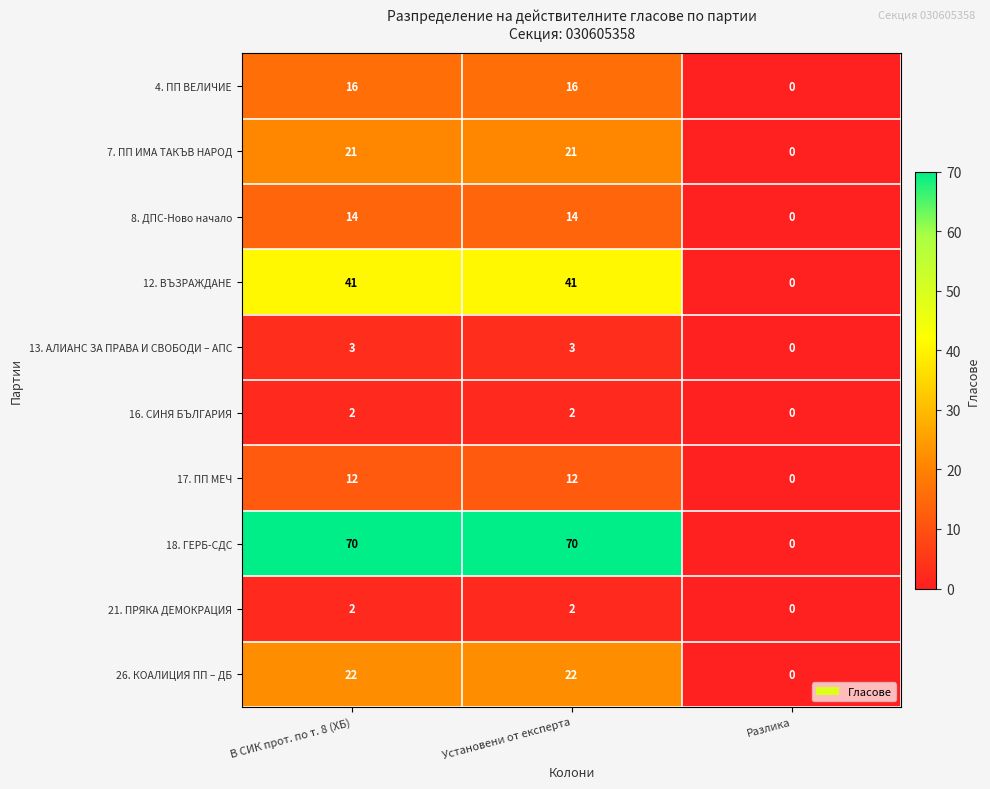

Count the 12. ВЪЗРАЖДАНЕ values in the range 0 to 41.

3